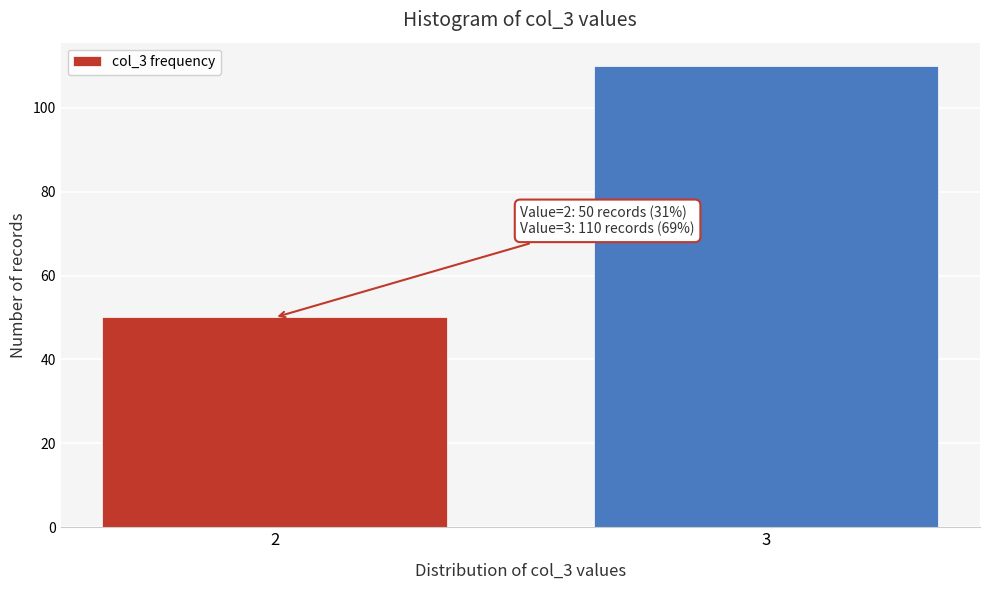

Reading left to right, list all the values displayed in this chart.

2=50	3=110